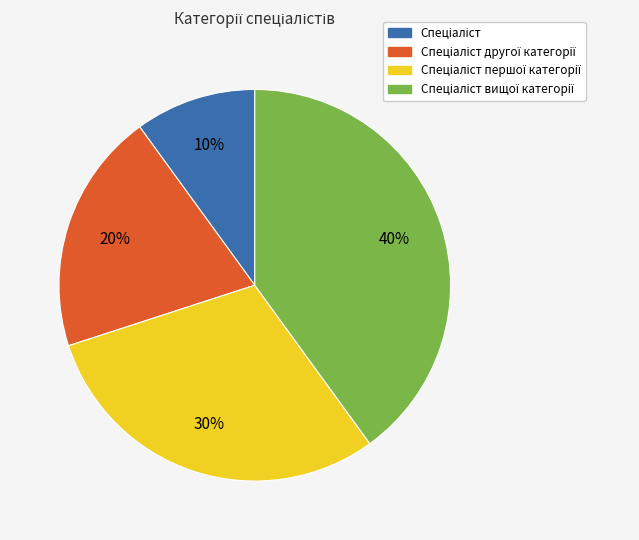

Is there a majority slice in this chart?

No